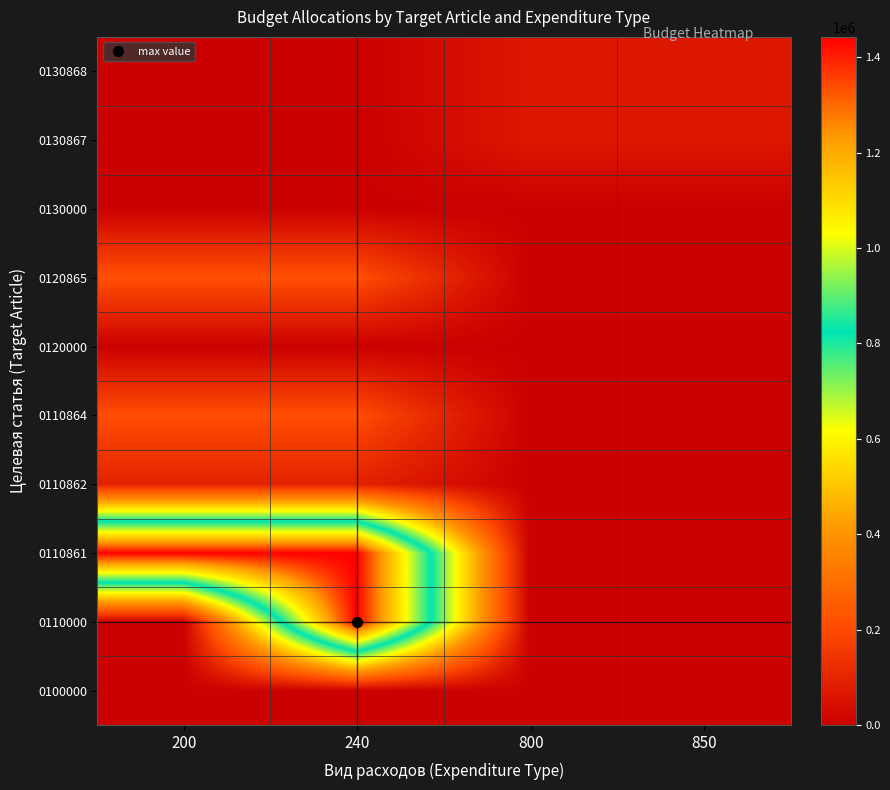

Reading right to left, transcribe all the data shown in this chart.

0100000: 850=0	800=0	240=0	200=0
0110000: 850=0	800=0	240=1442510	200=0
0110861: 850=0	800=0	240=1442510	200=1442510
0110862: 850=0	800=0	240=93490	200=93490
0110864: 850=0	800=0	240=208836	200=208836
0120000: 850=0	800=0	240=0	200=0
0120865: 850=0	800=0	240=215300	200=215300
0130000: 850=0	800=0	240=0	200=0
0130867: 850=65000	800=65000	240=0	200=0
0130868: 850=63000	800=63000	240=0	200=0